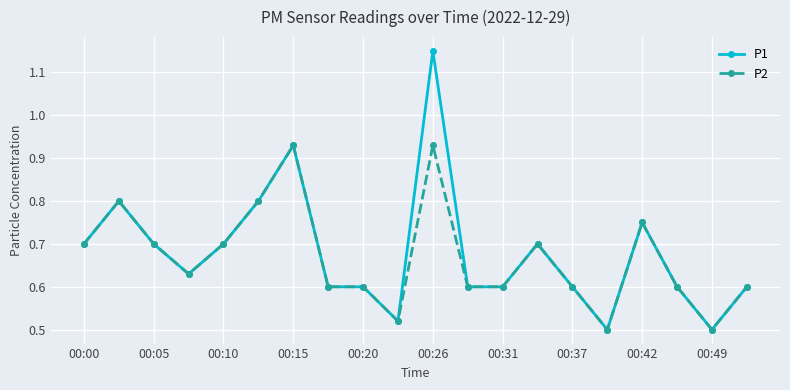

Is this an area chart (filled region under the line)?

No